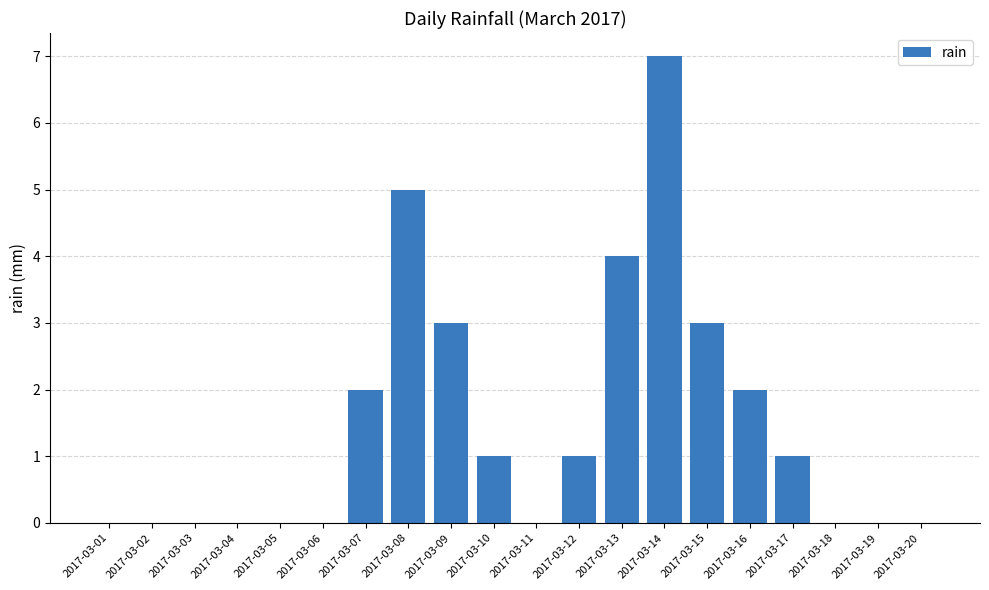

Are the bars grouped side by side (vs. stacked)?

No